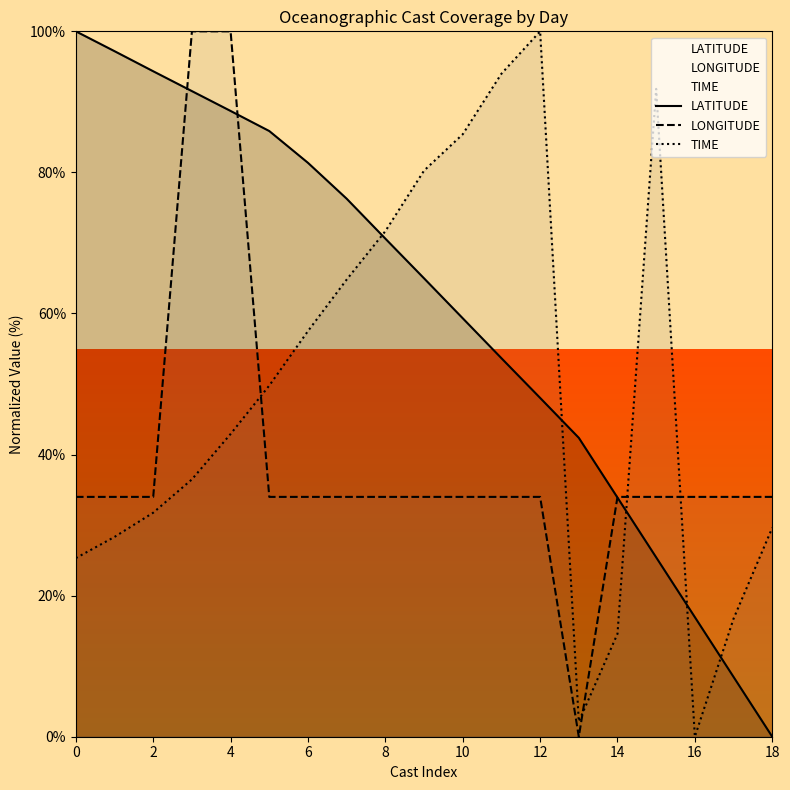

What is the average value of the TIME series?

48.6